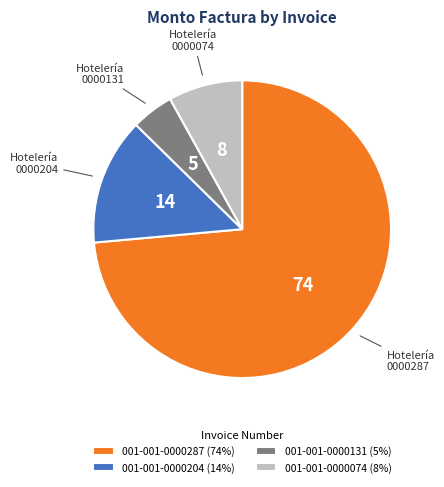

How many slices are in this pie chart?

4